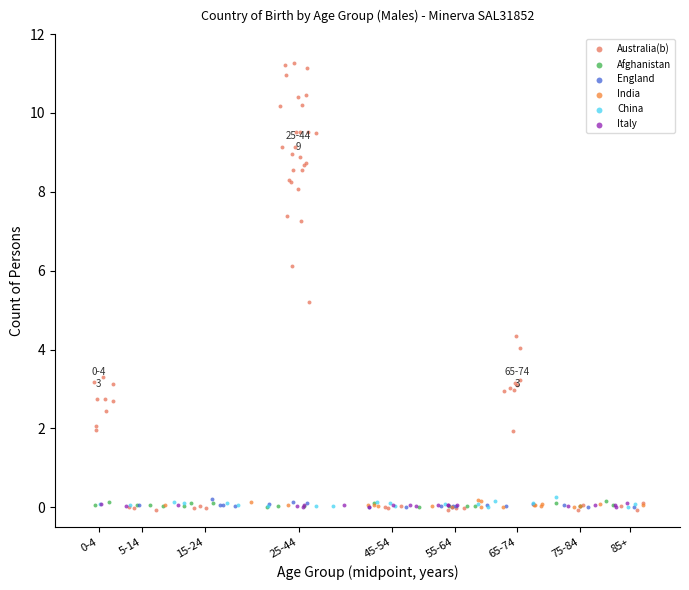

What are all the series names shown in the legend?

Australia(b), Afghanistan, England, India, China, Italy